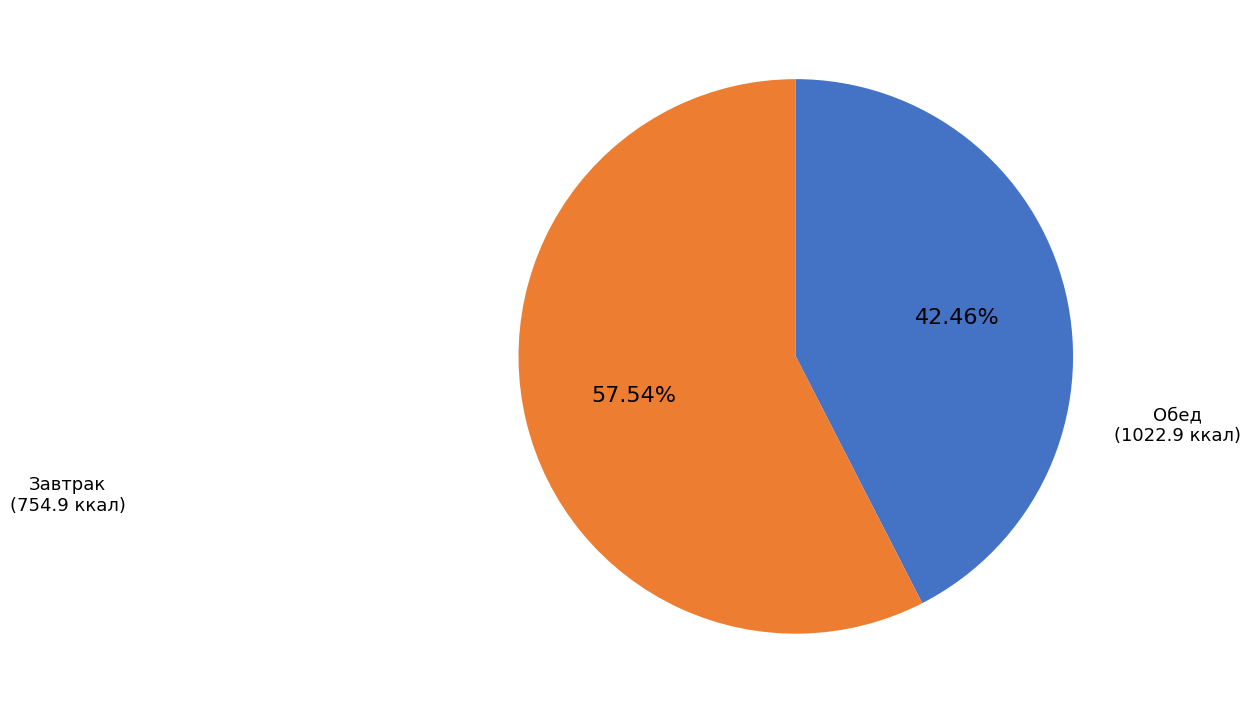

How many slices are in this pie chart?

2